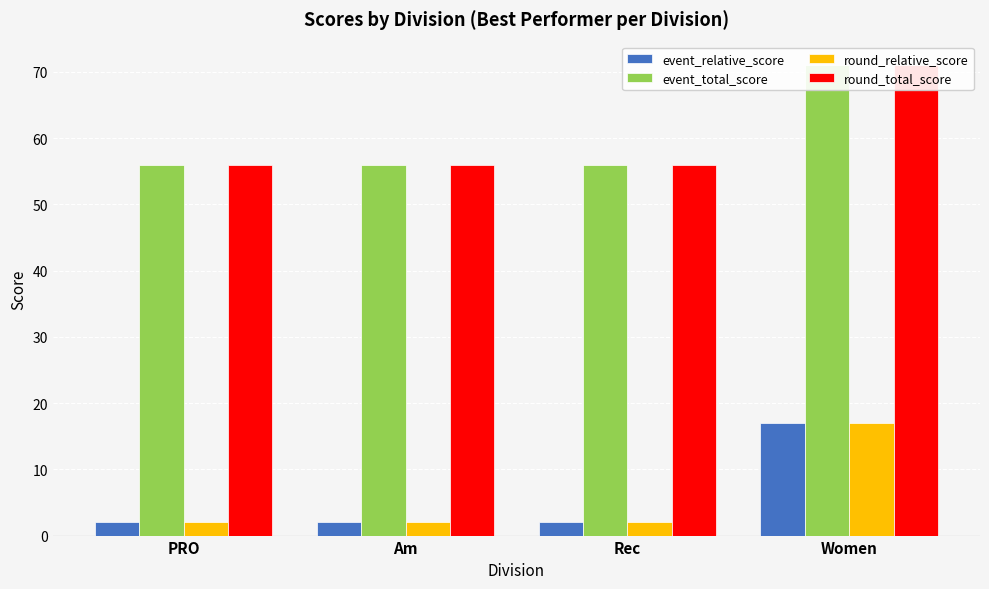

How many categories are shown in the chart?

4